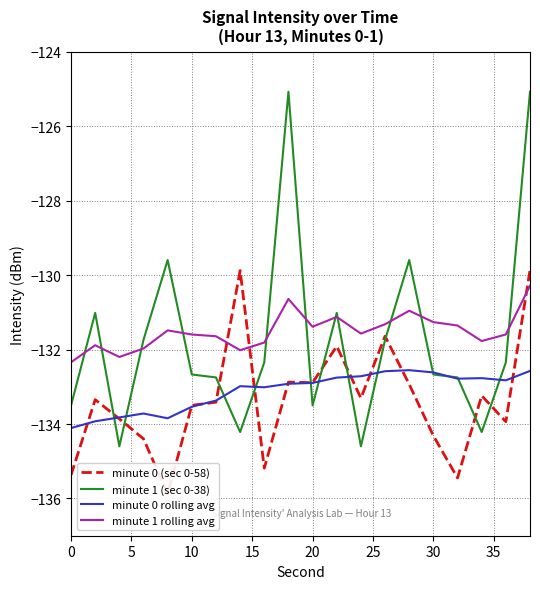

What is the lowest value of the minute 0 rolling avg series?

-134.1